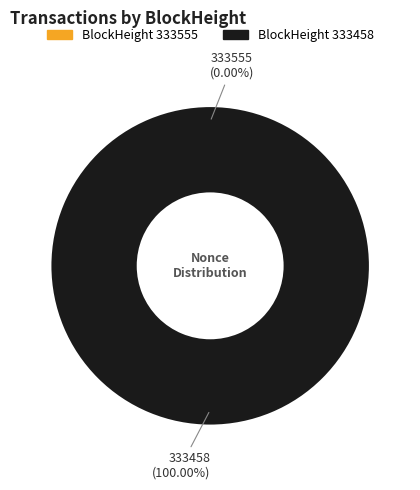

How many slices are in this pie chart?

2